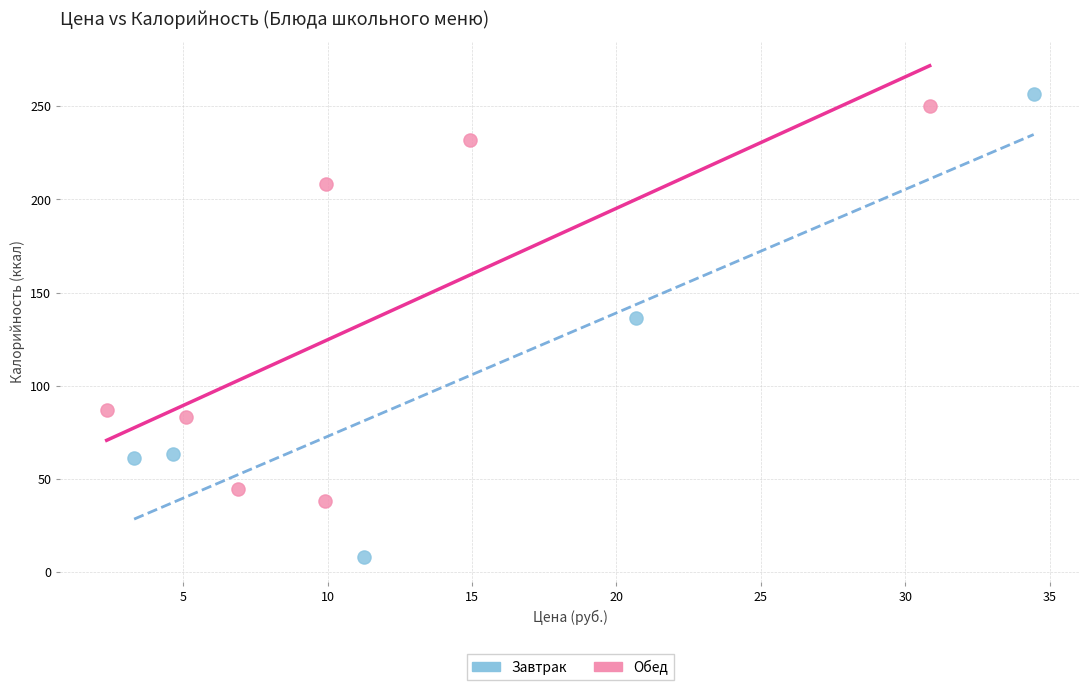

Which series contains the lowest Y value?

Завтрак